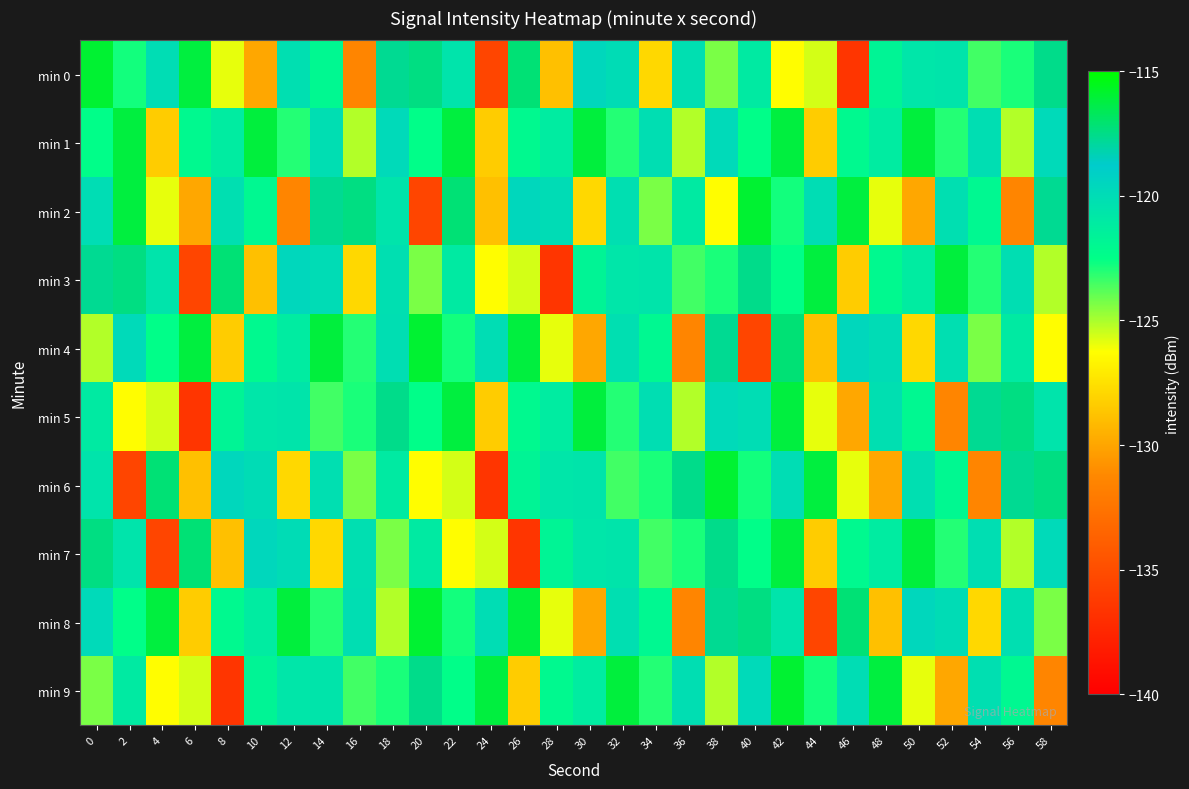

List the series in order of their peak value, lowest first.

min 1, min 3, min 5, min 7, min 0, min 2, min 4, min 6, min 8, min 9